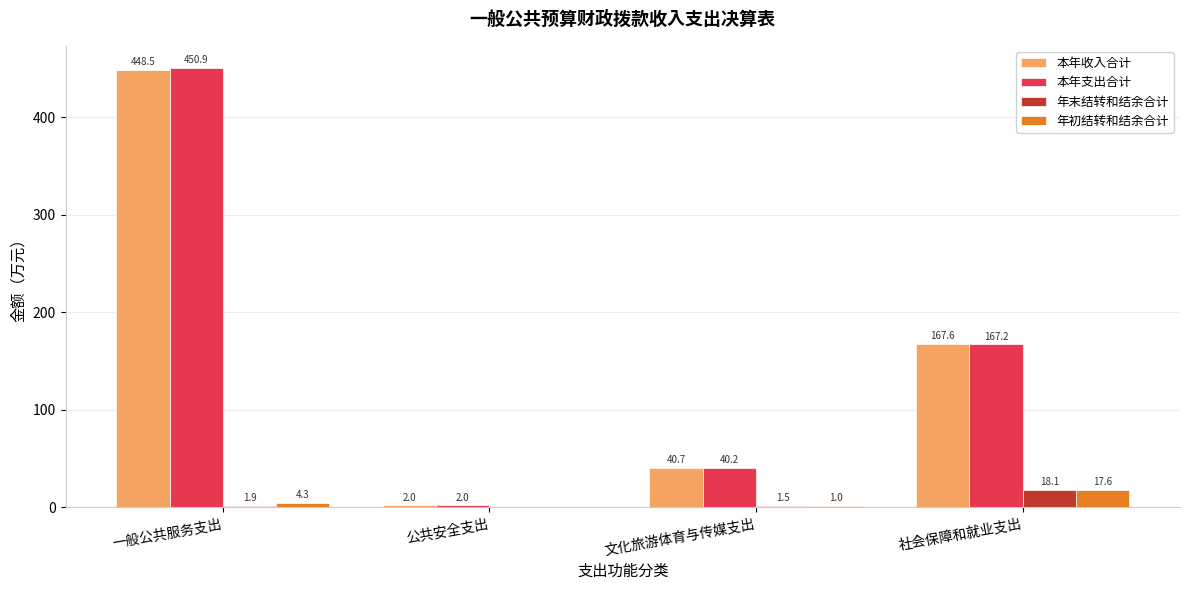

Is it true that 本年收入合计 equals 40.7 at 文化旅游体育与传媒支出?

True